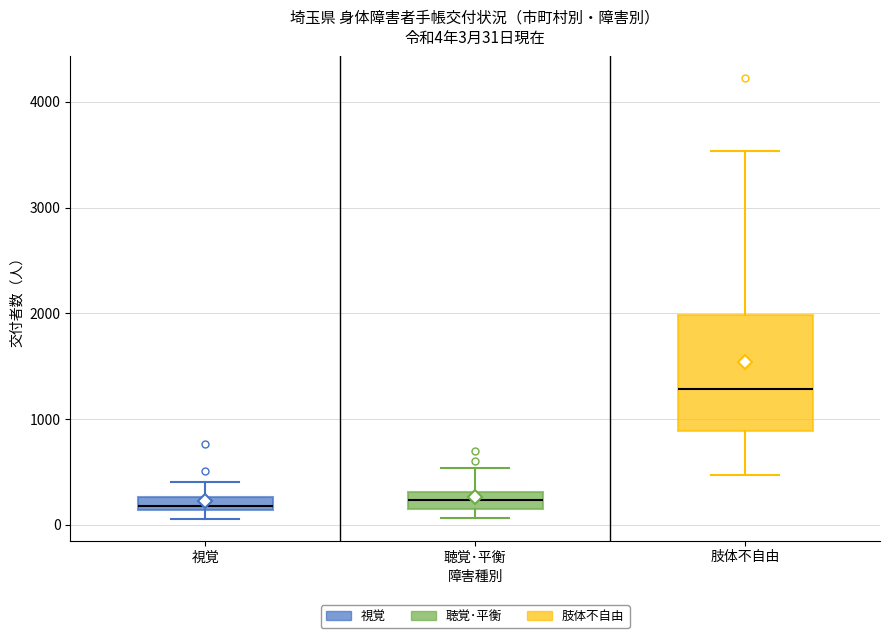

Comparing the boxes themselves (not the whiskers), which one is the tallest?

肢体不自由